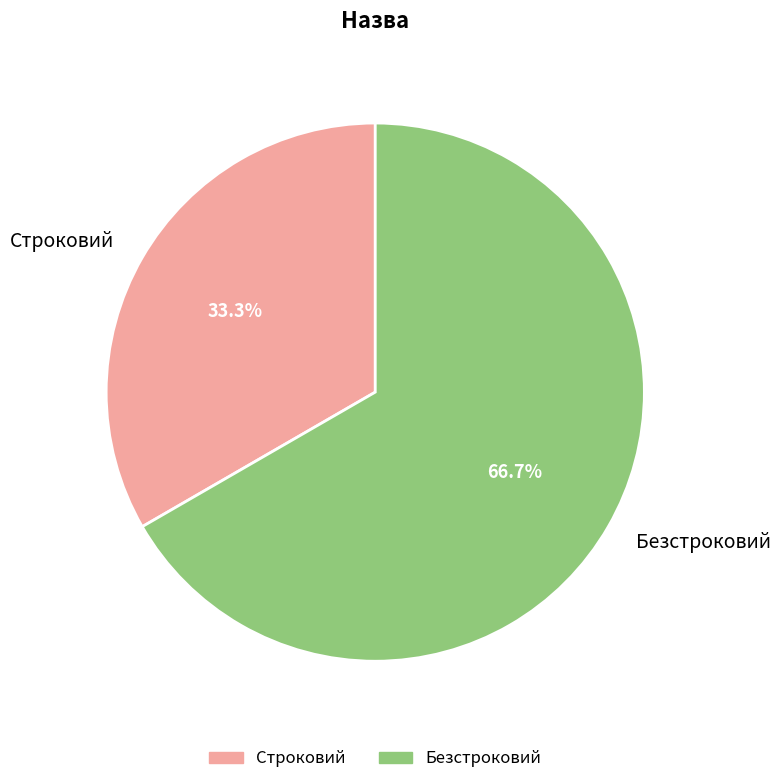

Rank the categories by value from highest to lowest.

Безстроковий, Строковий